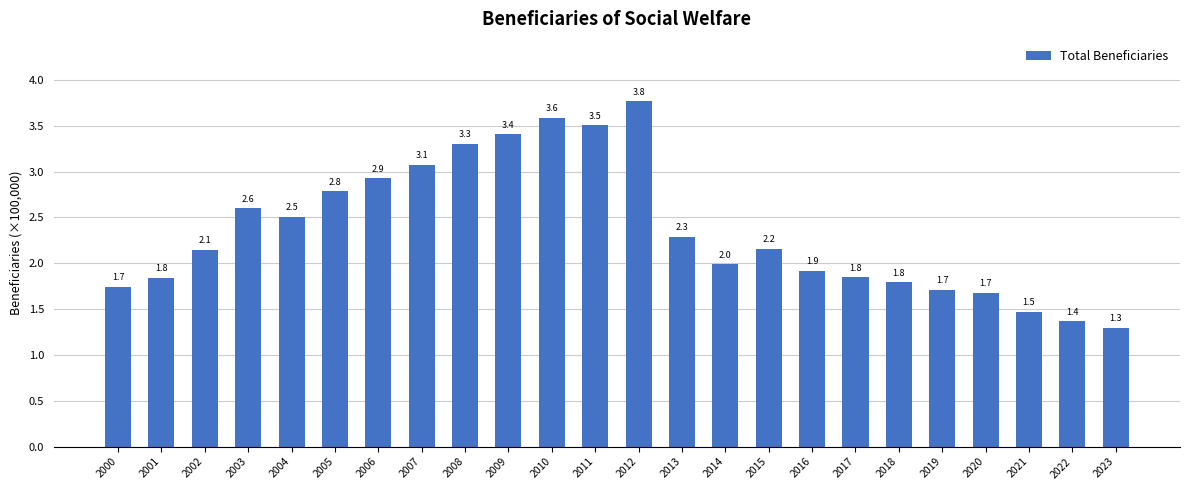

Is it true that the value at 2022 is 1.4?

True